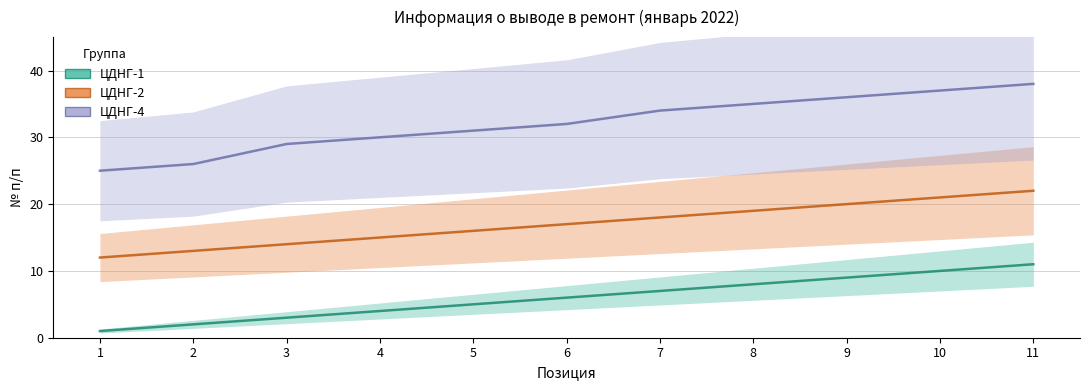

What is the total value across all series at 6?

55